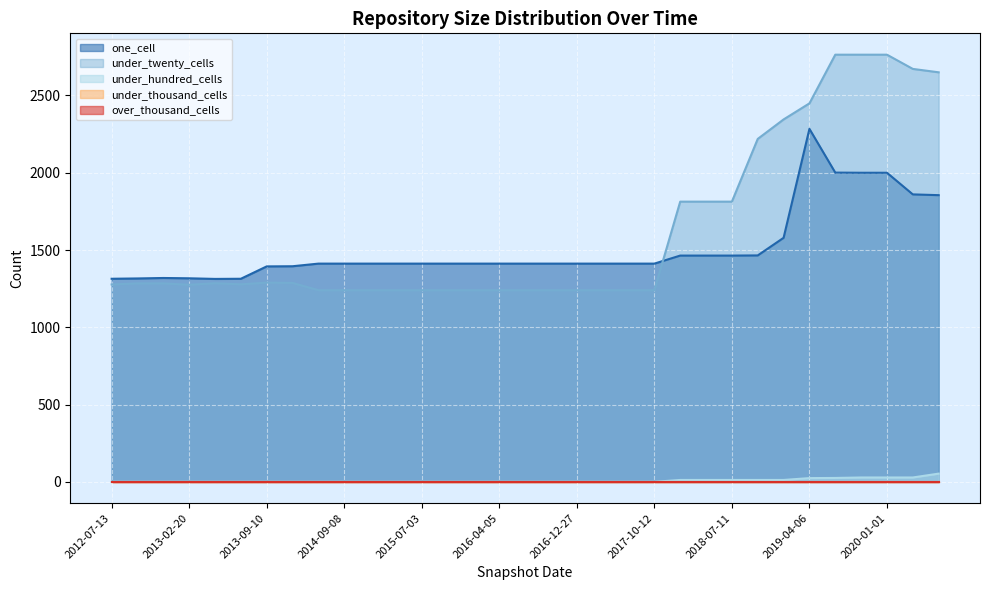

What is the spread (max minus min) of values at 2013-05-21?

1313